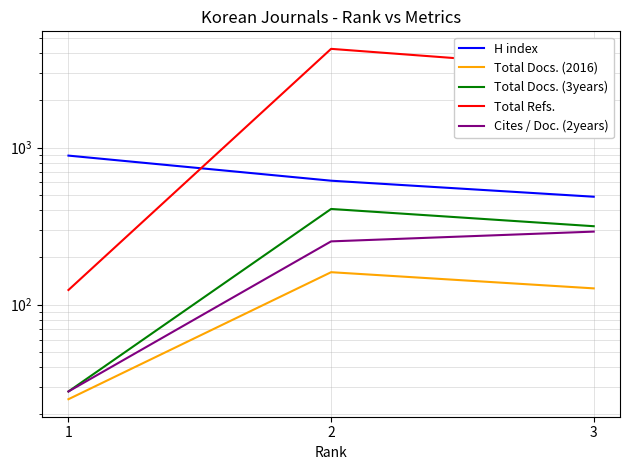

At how many categories does at least one series exceed 389?

3